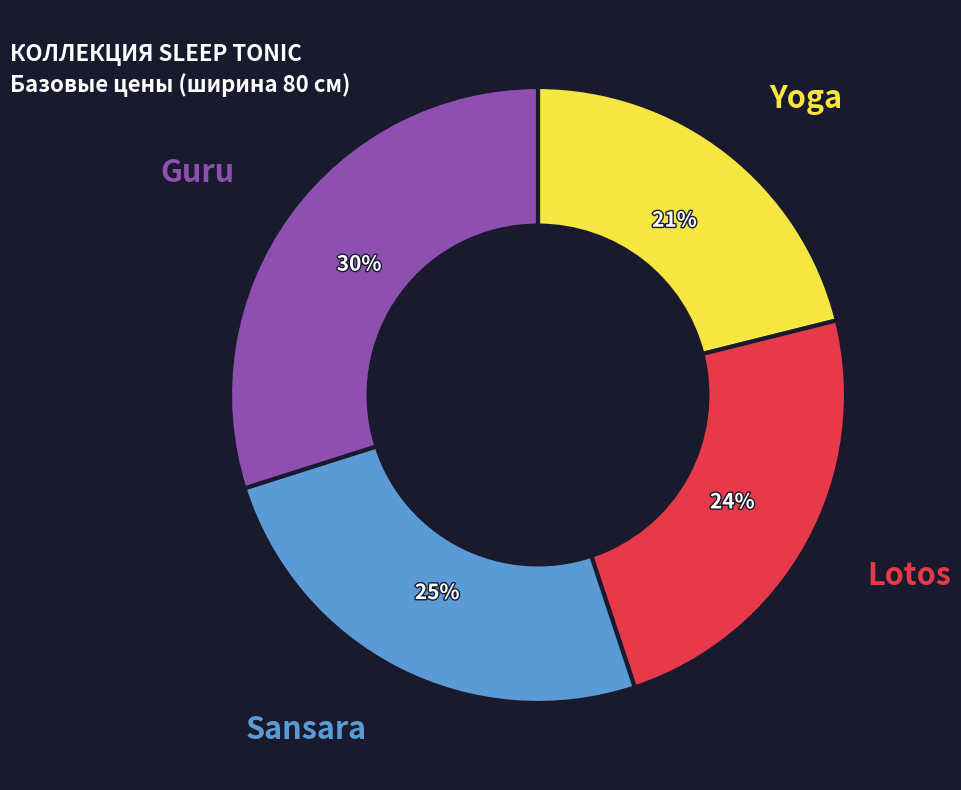

Is Sansara the majority of the pie?

No